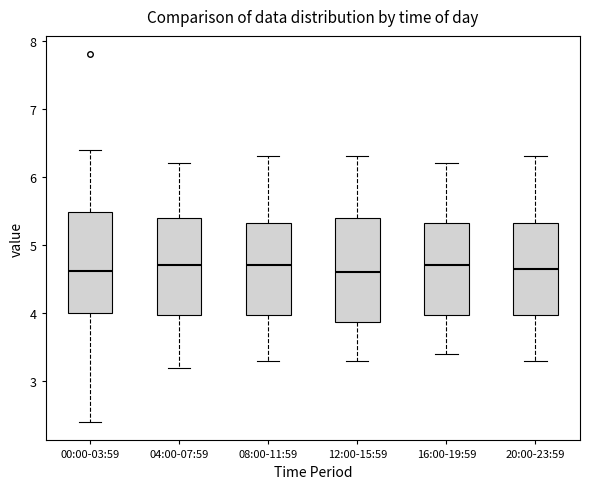

Reading left to right, read every box against the y-axis: the position of its median line, the range the box covers, and the ends of its whiskers. The values are not printed on the chart, so give them approximately, as read against the axis.

00:00-03:59: median 4.6, box 4.0 to 5.5, whiskers 2.4 to 6.4
04:00-07:59: median 4.7, box 4.0 to 5.4, whiskers 3.2 to 6.2
08:00-11:59: median 4.7, box 4.0 to 5.3, whiskers 3.3 to 6.3
12:00-15:59: median 4.6, box 3.9 to 5.4, whiskers 3.3 to 6.3
16:00-19:59: median 4.7, box 4.0 to 5.3, whiskers 3.4 to 6.2
20:00-23:59: median 4.7, box 4.0 to 5.3, whiskers 3.3 to 6.3